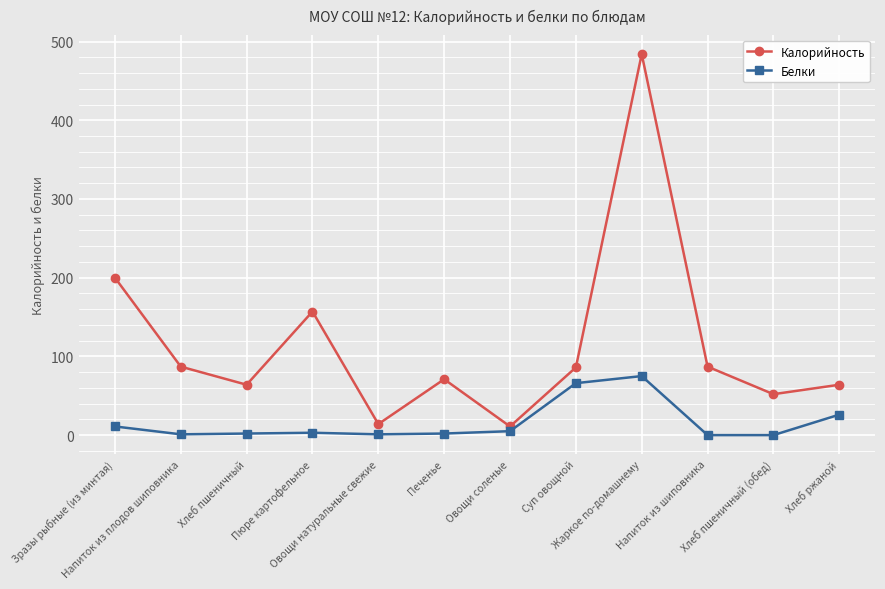

What is the label of the 5th point from the left?

Овощи натуральные свежие